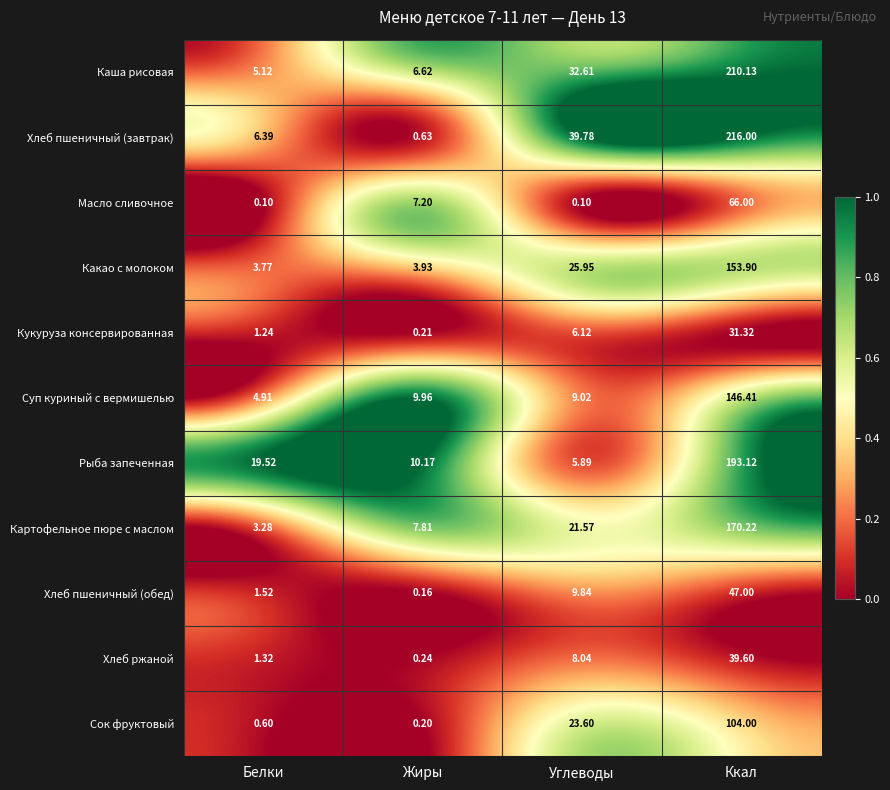

Is the value of Суп куриный с вермишелью at Жиры greater than the value of Сок фруктовый at Белки?

Yes